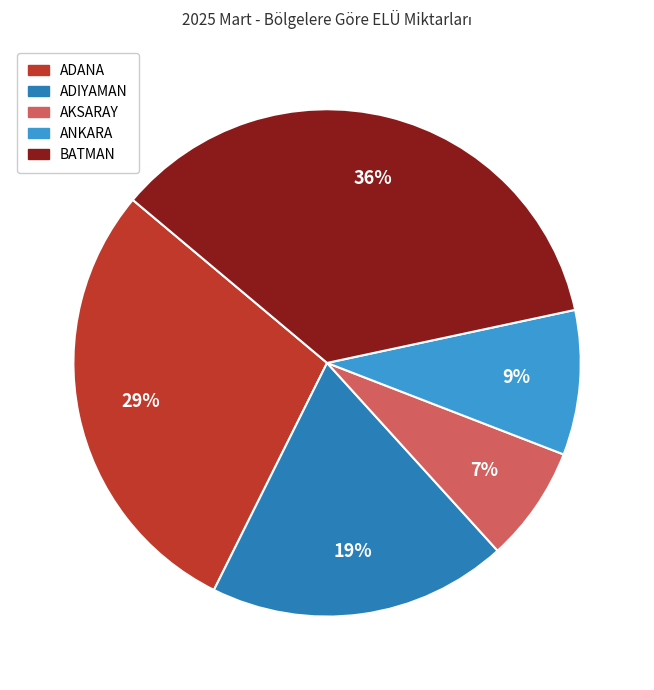

Is it true that BATMAN is 47% of the pie?

False